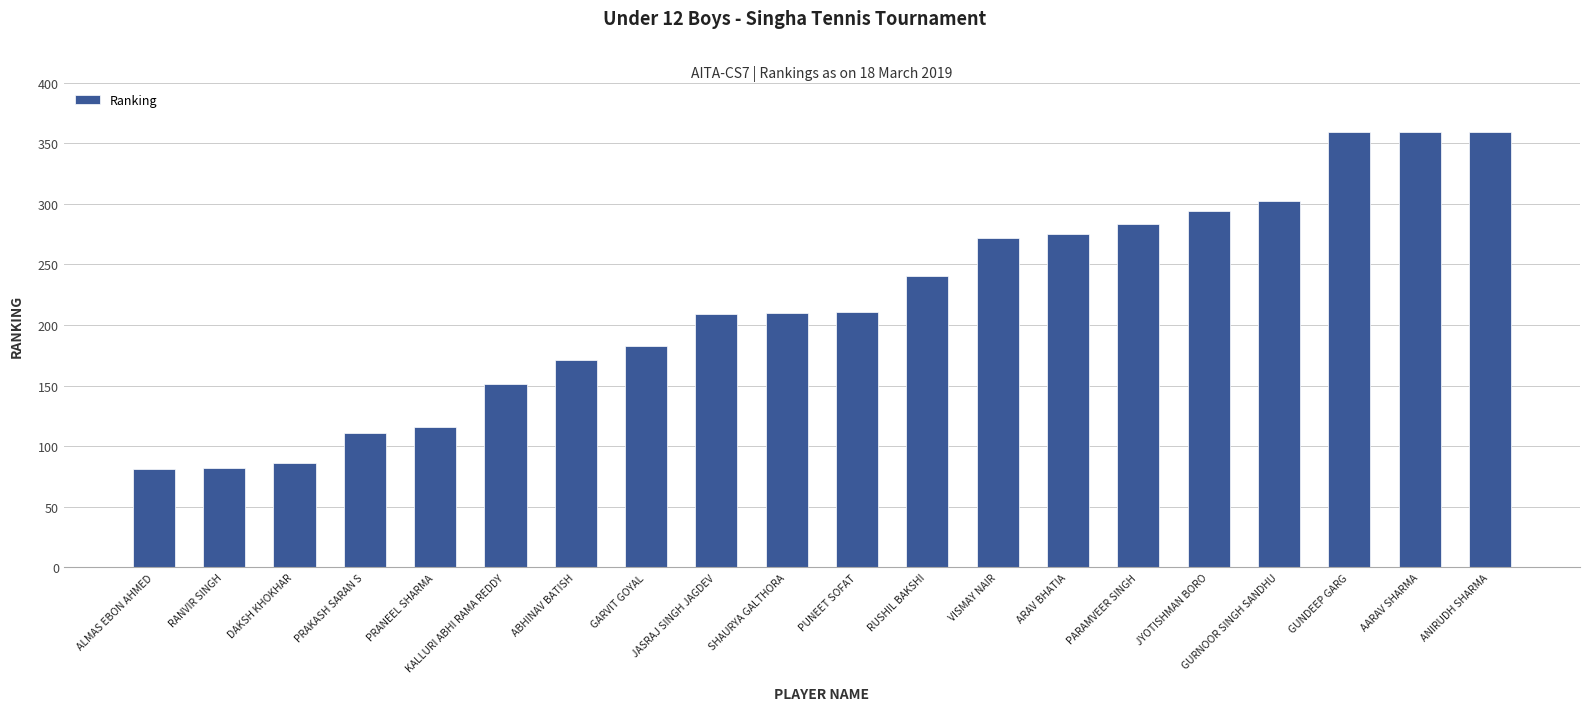

Are the bars horizontal?

No